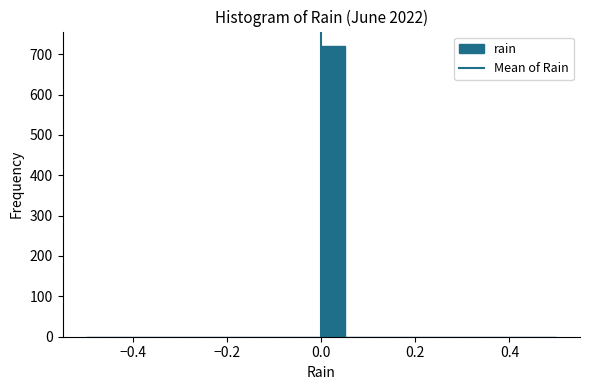

Read against the x-axis, roughly where is the centre of the tallest bar?

0.02